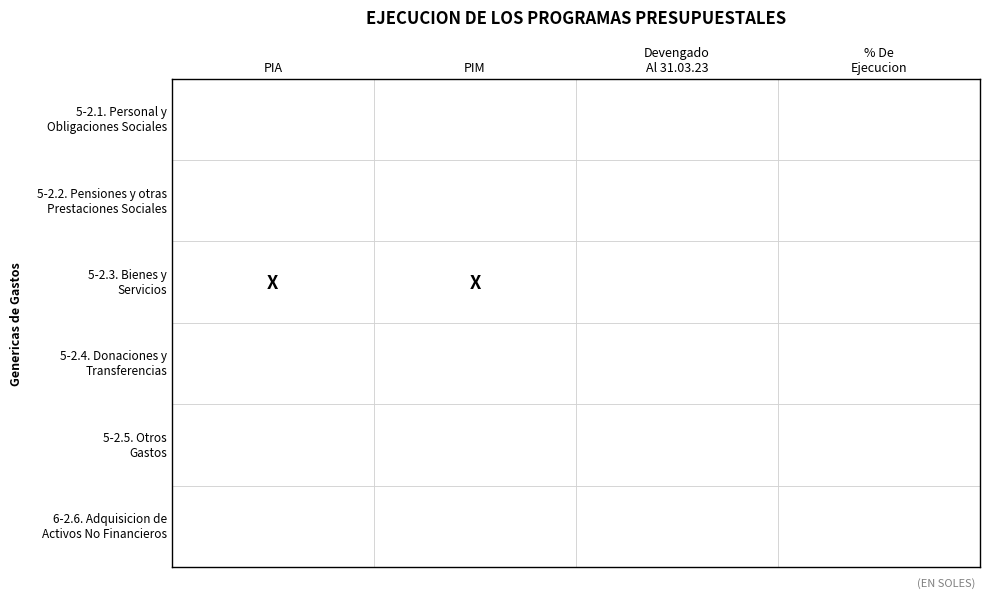

The 5-2.2. PENSIONES Y OTRAS PRESTACIONES SOCIALES series shows 0 at 5-2.3. BIENES Y SERVICIOS. True or false?

True